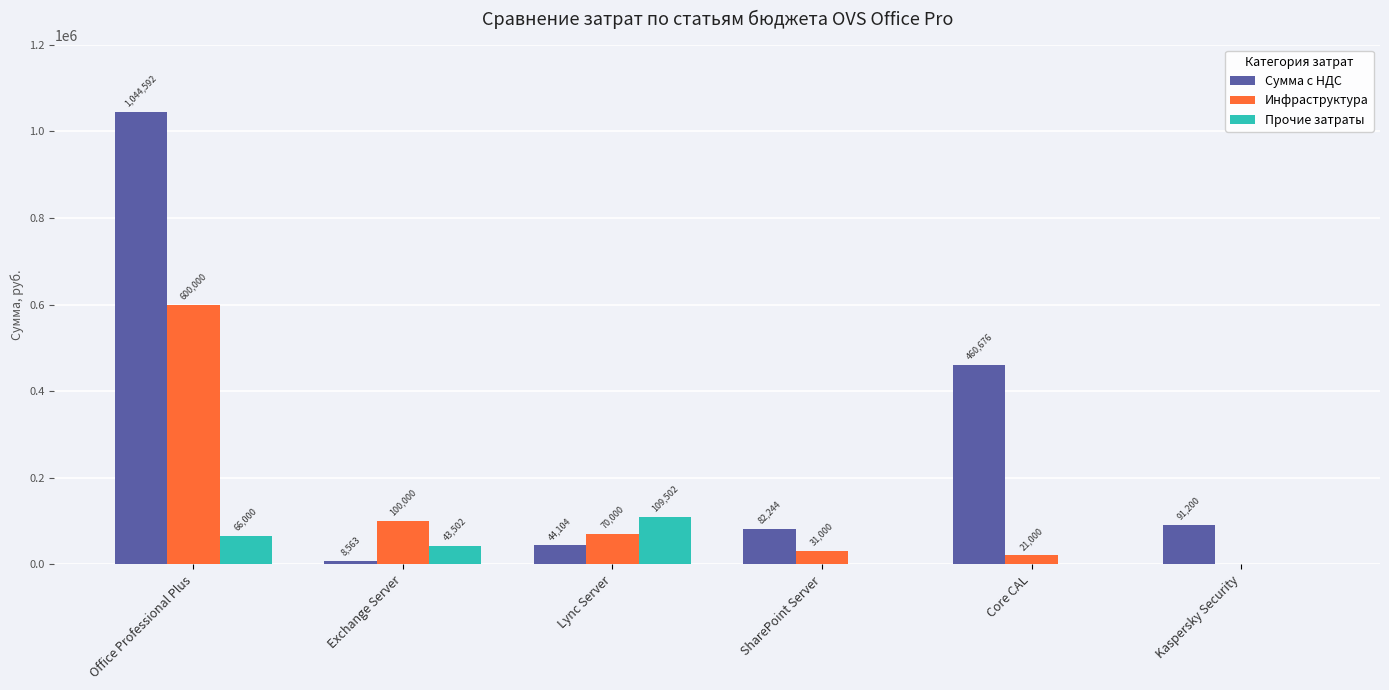

Which series has the largest total across all categories?

Сумма с НДС